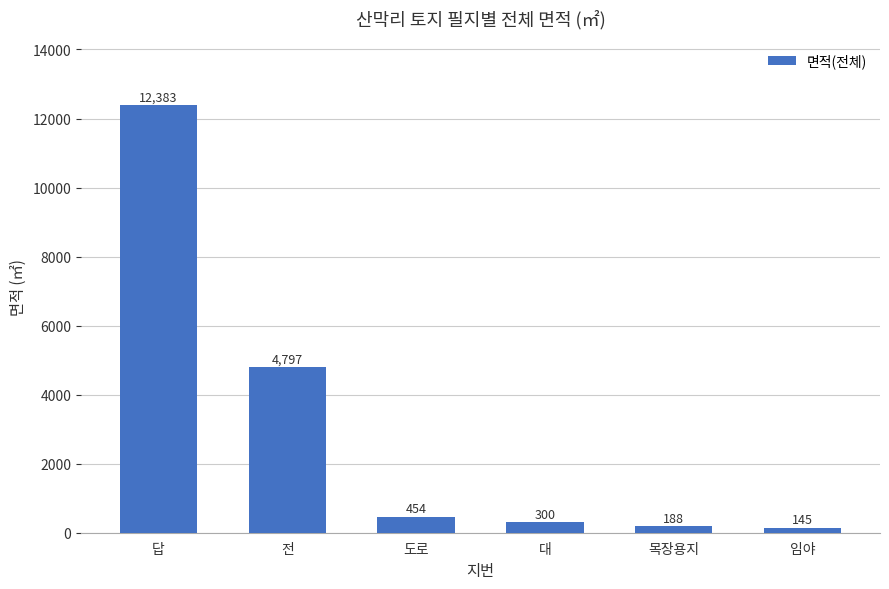

Does the chart contain any negative values?

No